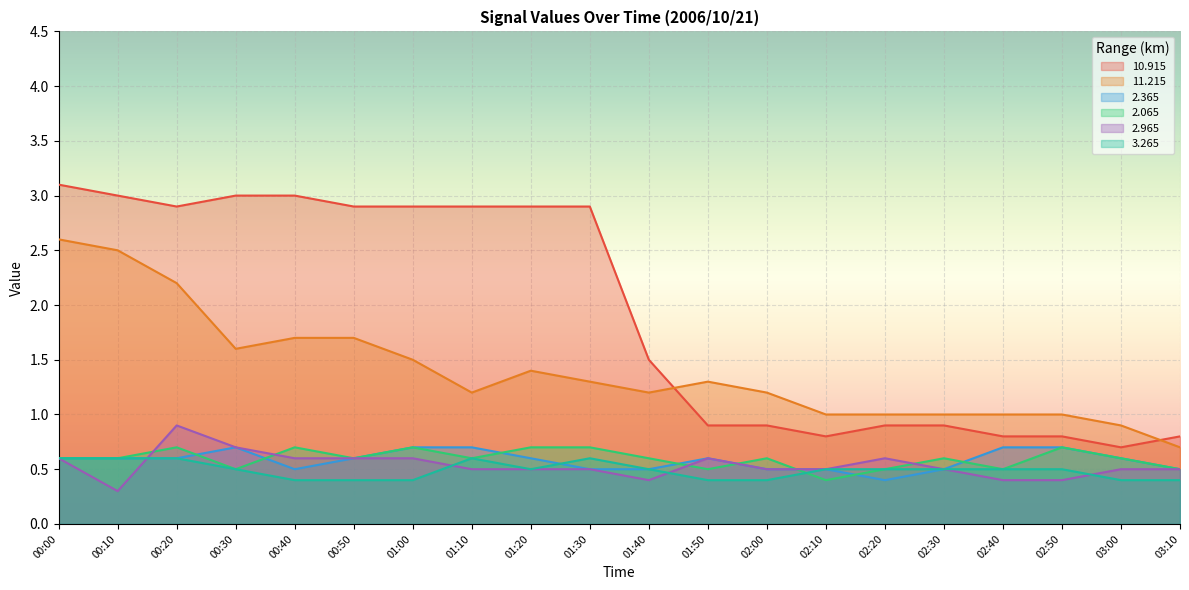

Rank the categories by   2.365 value from highest to lowest.

00:30, 01:00, 01:10, 02:40, 02:50, 00:00, 00:10, 00:20, 00:50, 01:20, 01:50, 03:00, 00:40, 01:30, 01:40, 02:00, 02:10, 02:30, 03:10, 02:20